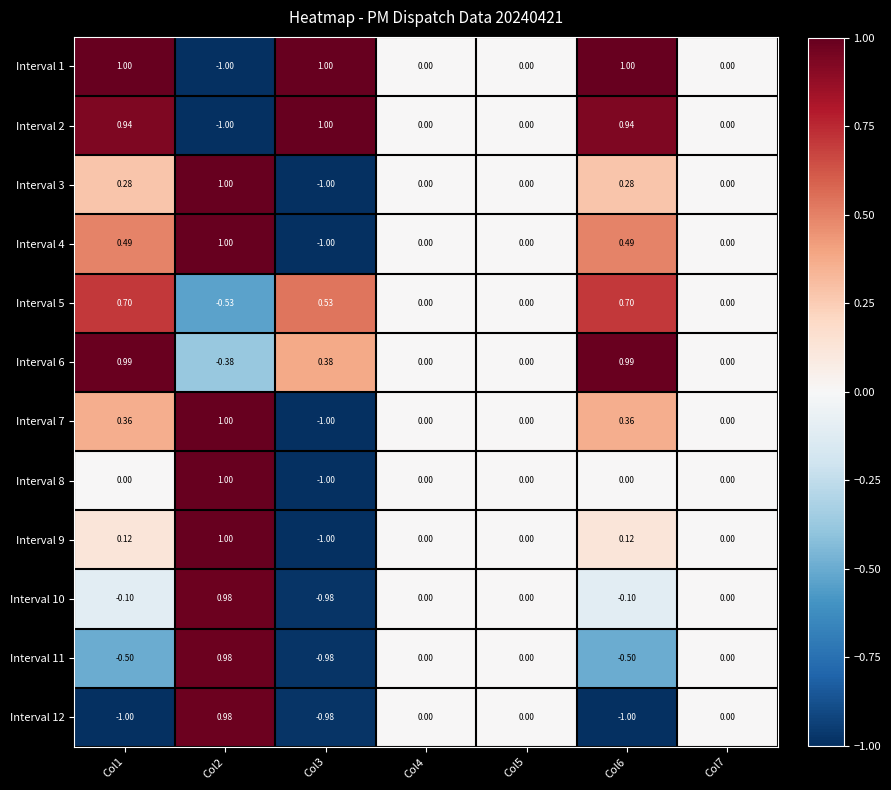

Is the value of Interval 3 at Col6 greater than the value of Interval 8 at Col6?

Yes